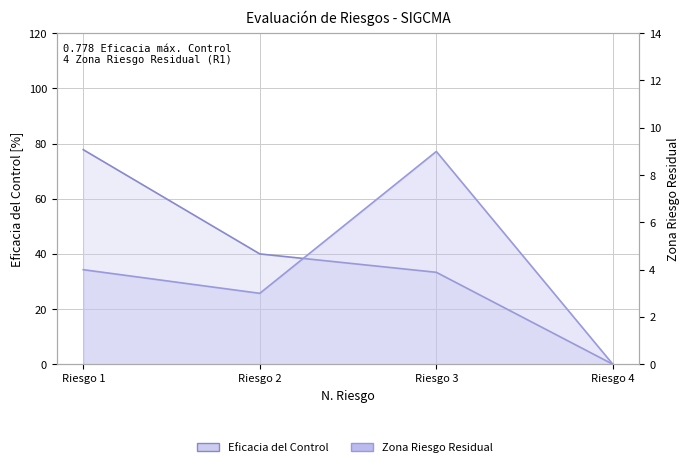

Which category has the lowest value across all series?

Riesgo 4